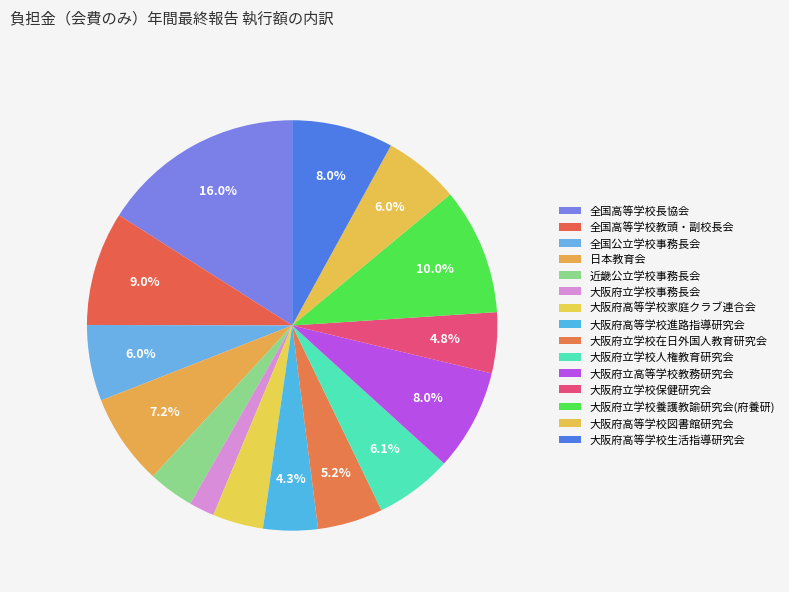

Is the sum of 大阪府立学校事務長会 and 大阪府高等学校図書館研究会 greater than half?

No